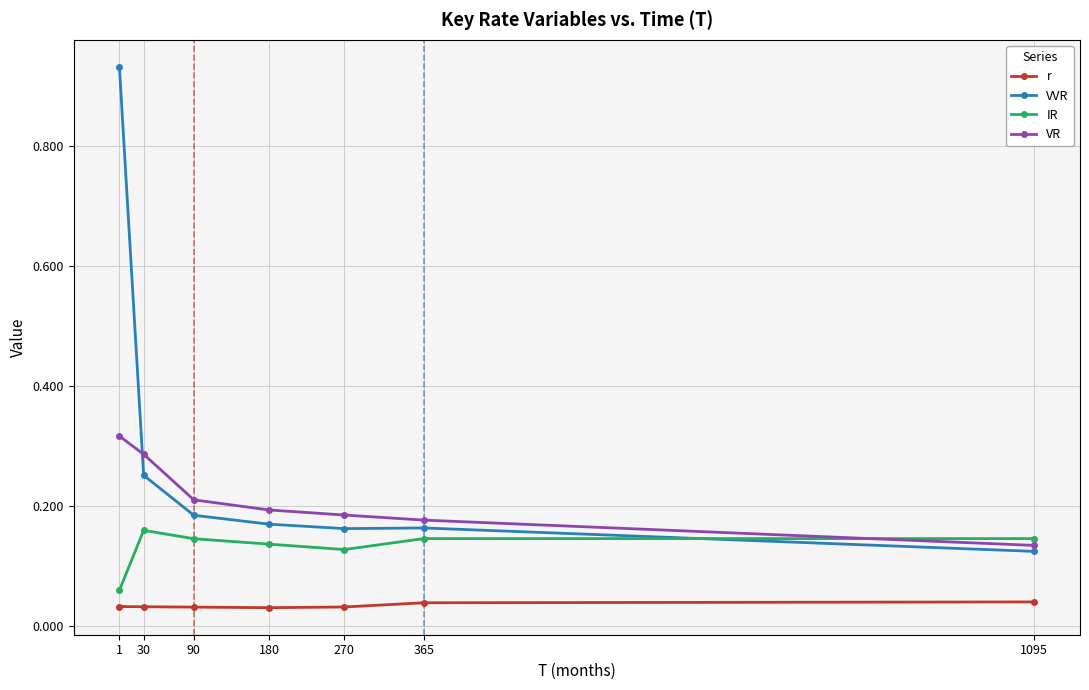

Which series has the widest spread of values?

VVR